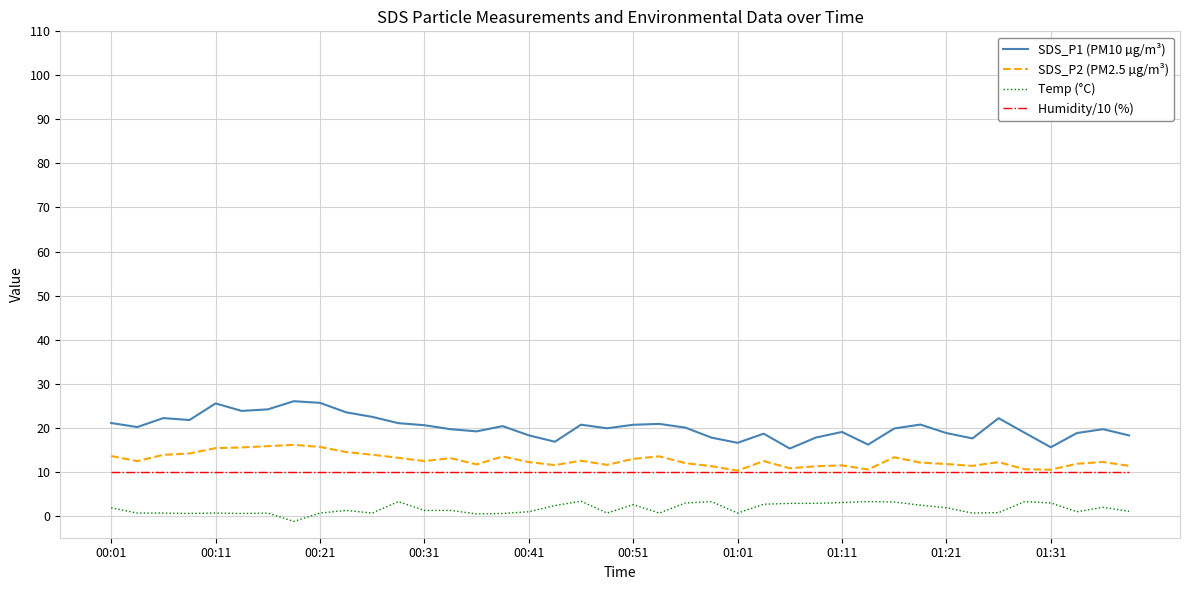

List the series in order of their peak value, lowest first.

Temp (°C), Humidity/10 (%), SDS_P2 (PM2.5 µg/m³), SDS_P1 (PM10 µg/m³)